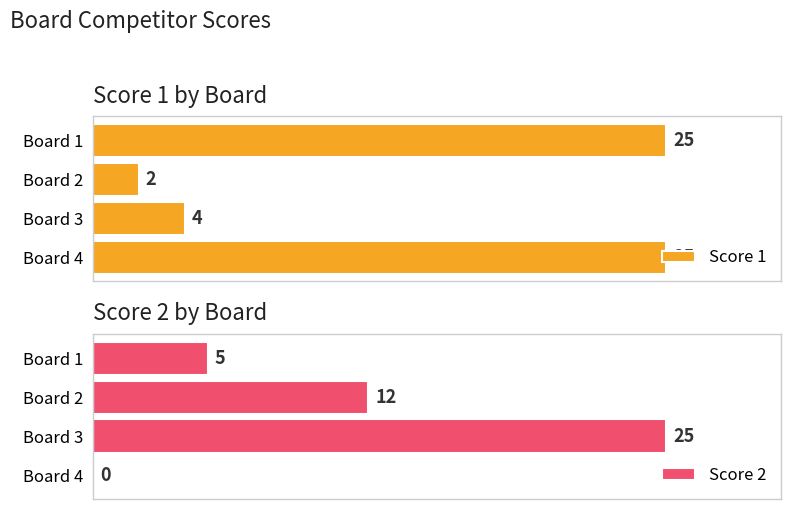

What is the difference between the second highest and minimum values in the Score 1 series?

23